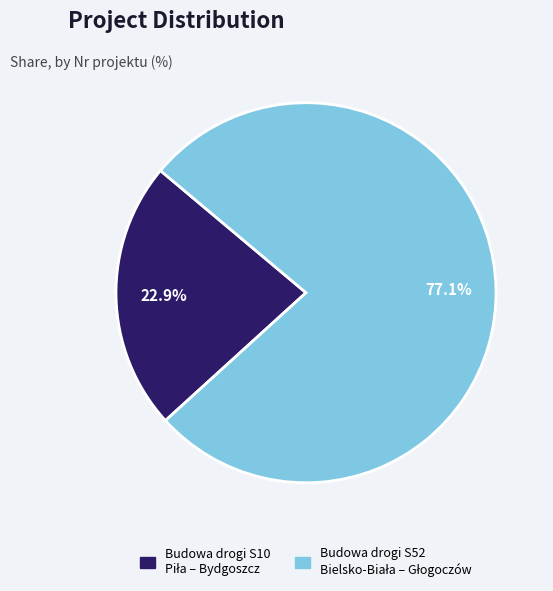

Is there a majority slice in this chart?

Yes